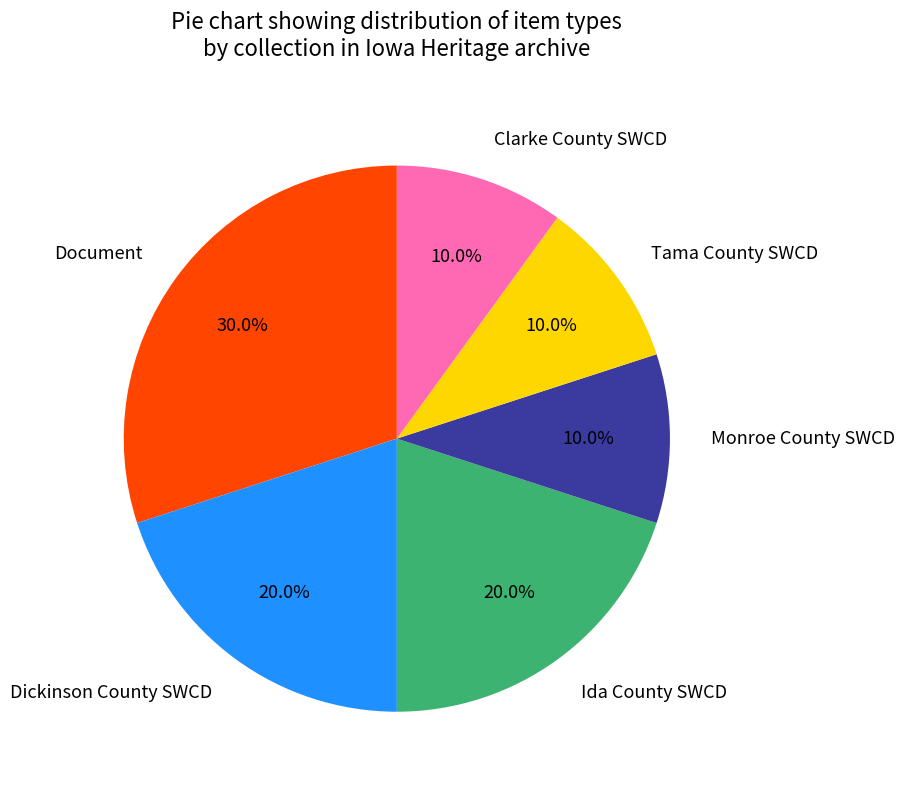

Is it true that Dickinson County SWCD is 12% of the pie?

False